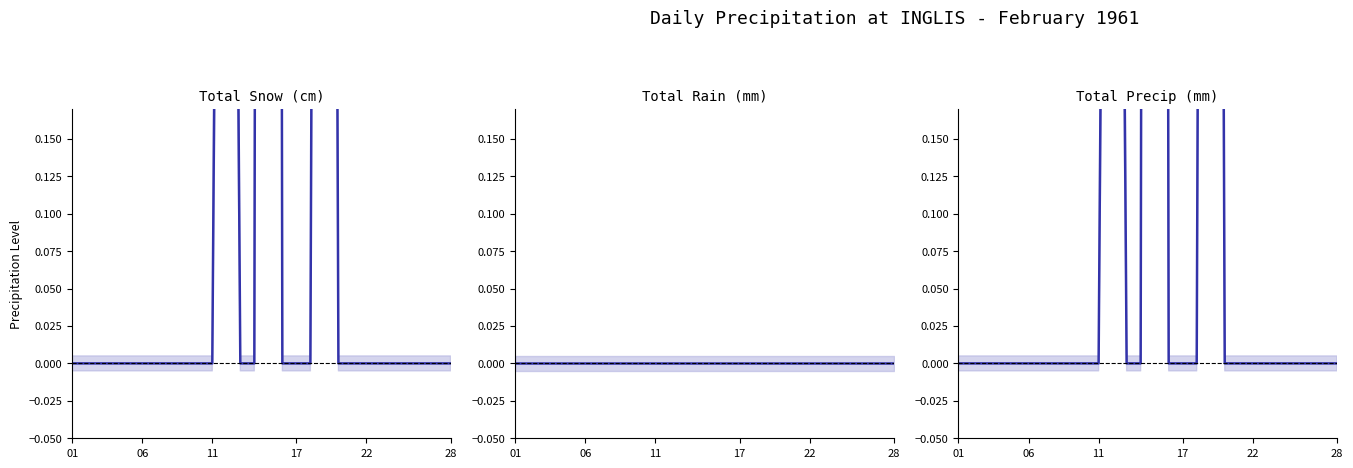

Which series changed the most between 24 and 26?

Total Snow (cm)